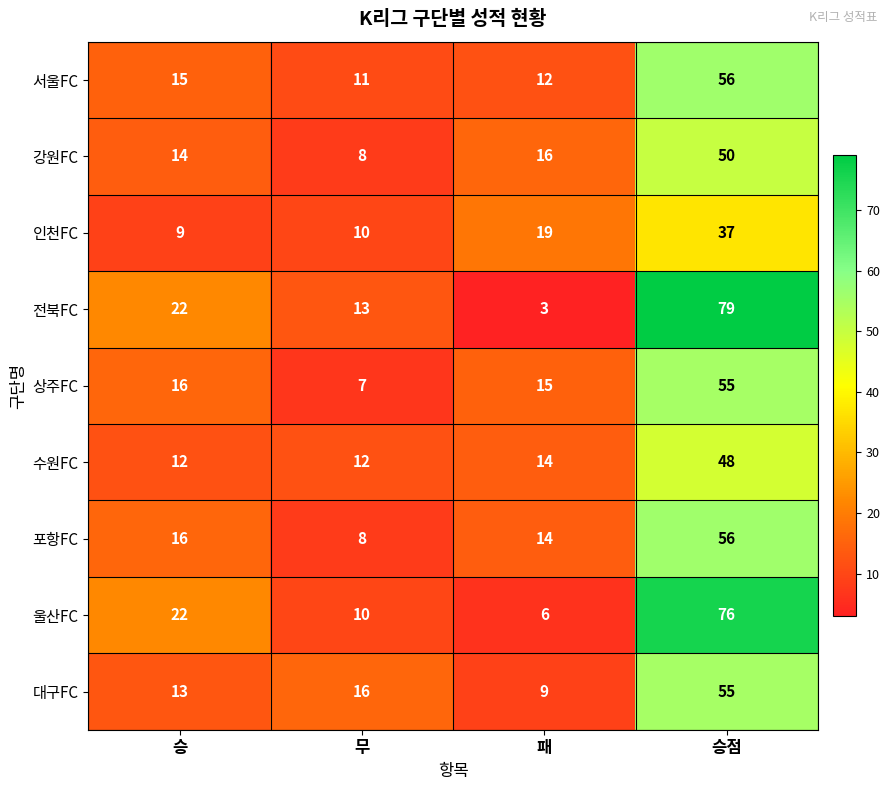

What is the difference between the highest and lowest values at 승?

13